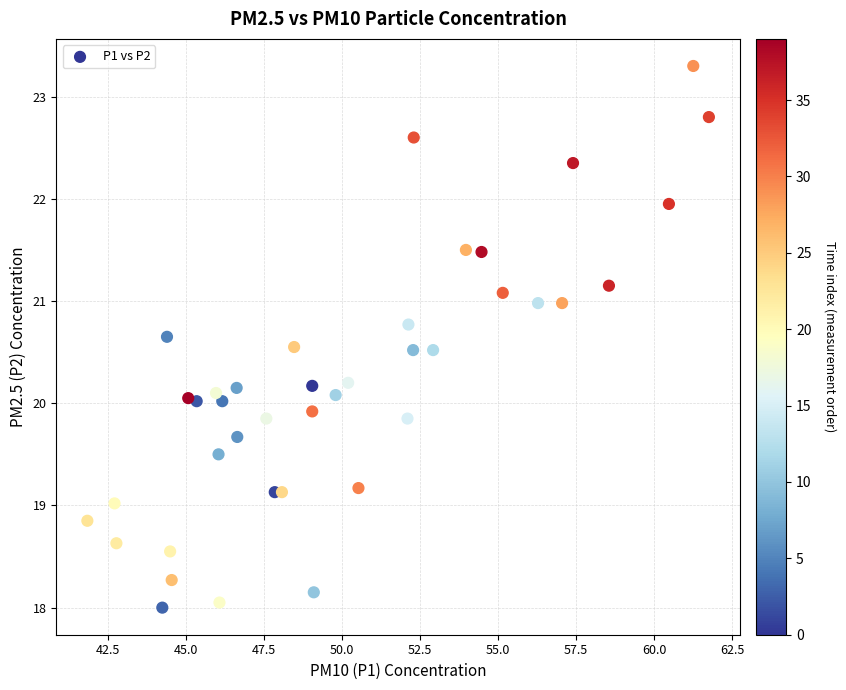

What is the range of X values (max minus min)?

19.9